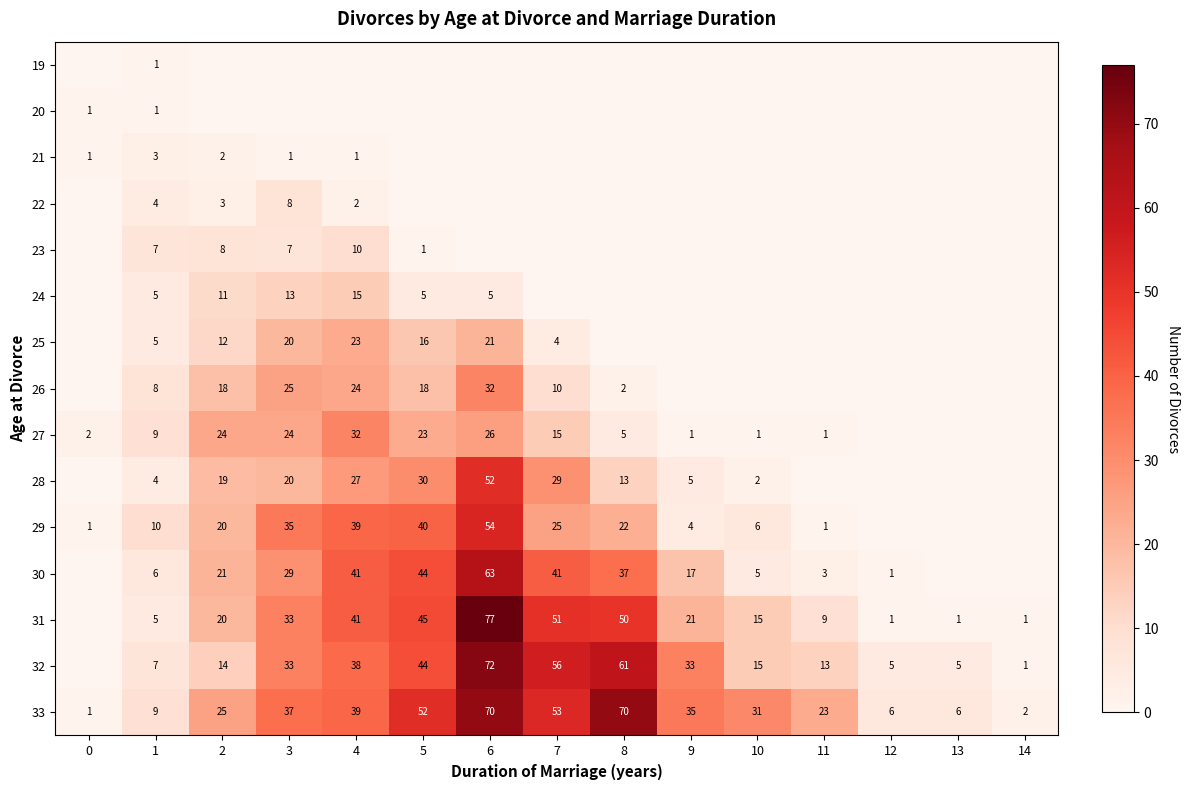

At how many categories does at least one series exceed 22?

10